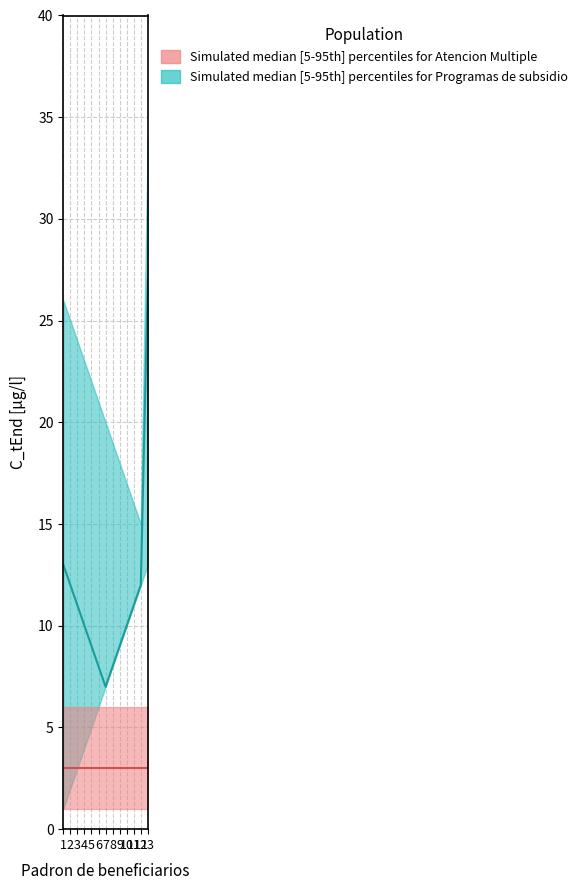

Is it true that Padron_upper equals 25 at 2?

True